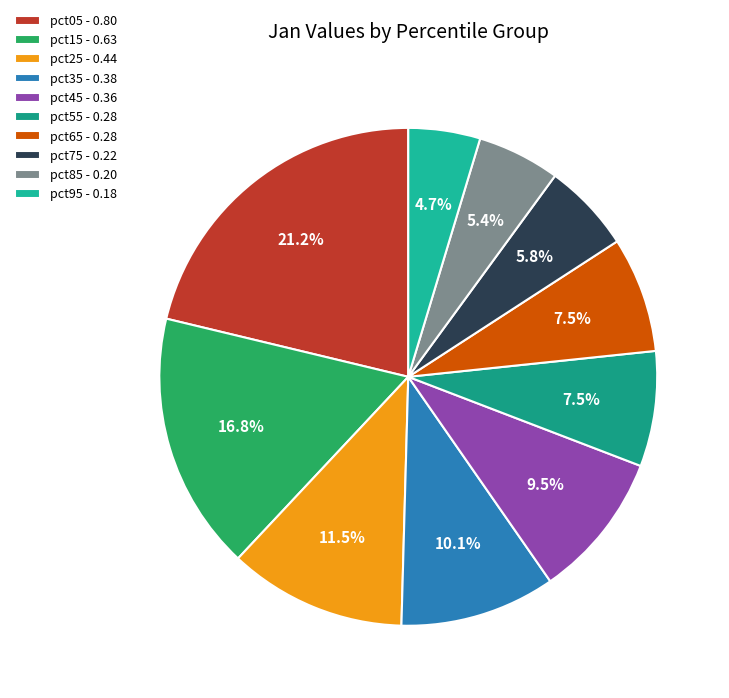

To the nearest percent, what is the difference between the largest and smallest slice percentages?

17%